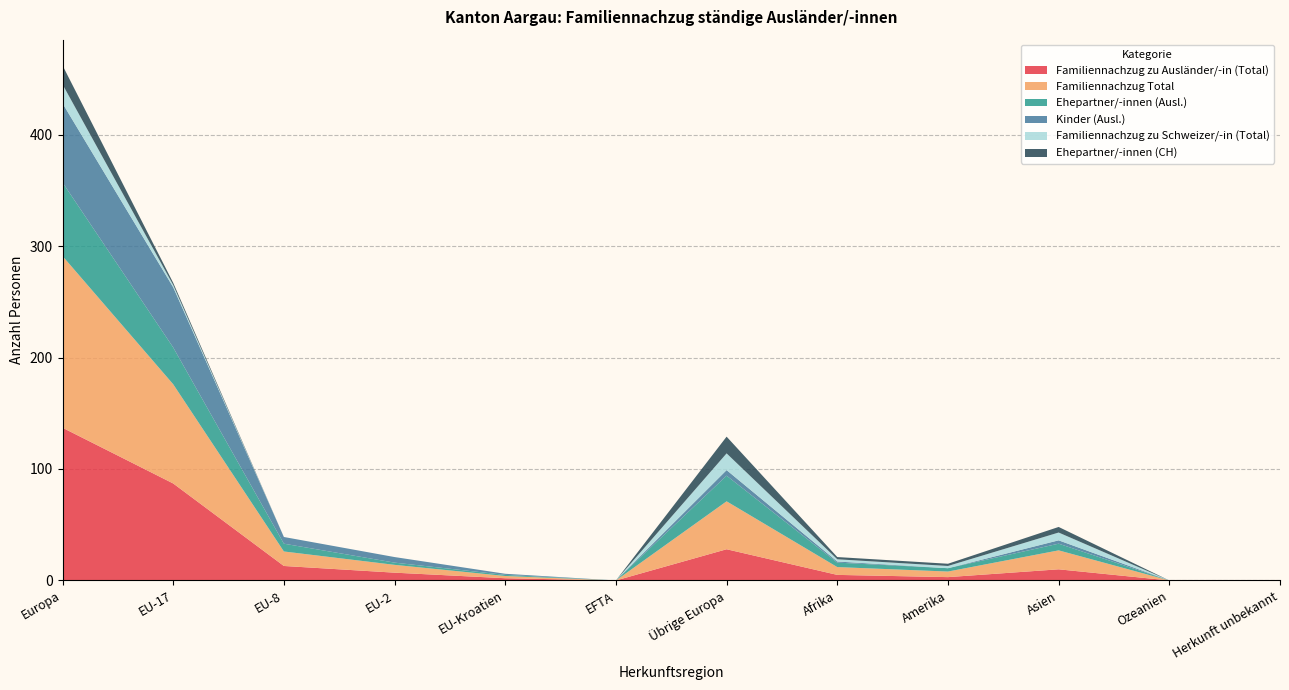

Reading right to left, extract all data points from this chart.

Familiennachzug zu Ausländer/-in (Total): Herkunft unbekannt=0	Ozeanien=0	Asien=10	Amerika=3	Afrika=5	Übrige Europa=28	EFTA=0	EU-Kroatien=2	EU-2=7	EU-8=13	EU-17=87	Europa=137
Familiennachzug Total: Herkunft unbekannt=0	Ozeanien=0	Asien=17	Amerika=5	Afrika=7	Übrige Europa=43	EFTA=0	EU-Kroatien=2	EU-2=7	EU-8=13	EU-17=89	Europa=154
Ehepartner/-innen (Ausl.): Herkunft unbekannt=0	Ozeanien=0	Asien=6	Amerika=3	Afrika=4	Übrige Europa=23	EFTA=0	EU-Kroatien=1	EU-2=2	EU-8=7	EU-17=33	Europa=66
Kinder (Ausl.): Herkunft unbekannt=0	Ozeanien=0	Asien=3	Amerika=0	Afrika=1	Übrige Europa=5	EFTA=0	EU-Kroatien=1	EU-2=5	EU-8=6	EU-17=54	Europa=71
Familiennachzug zu Schweizer/-in (Total): Herkunft unbekannt=0	Ozeanien=0	Asien=7	Amerika=2	Afrika=2	Übrige Europa=15	EFTA=0	EU-Kroatien=0	EU-2=0	EU-8=0	EU-17=2	Europa=17
Ehepartner/-innen (CH): Herkunft unbekannt=0	Ozeanien=0	Asien=5	Amerika=2	Afrika=2	Übrige Europa=15	EFTA=0	EU-Kroatien=0	EU-2=0	EU-8=0	EU-17=2	Europa=17